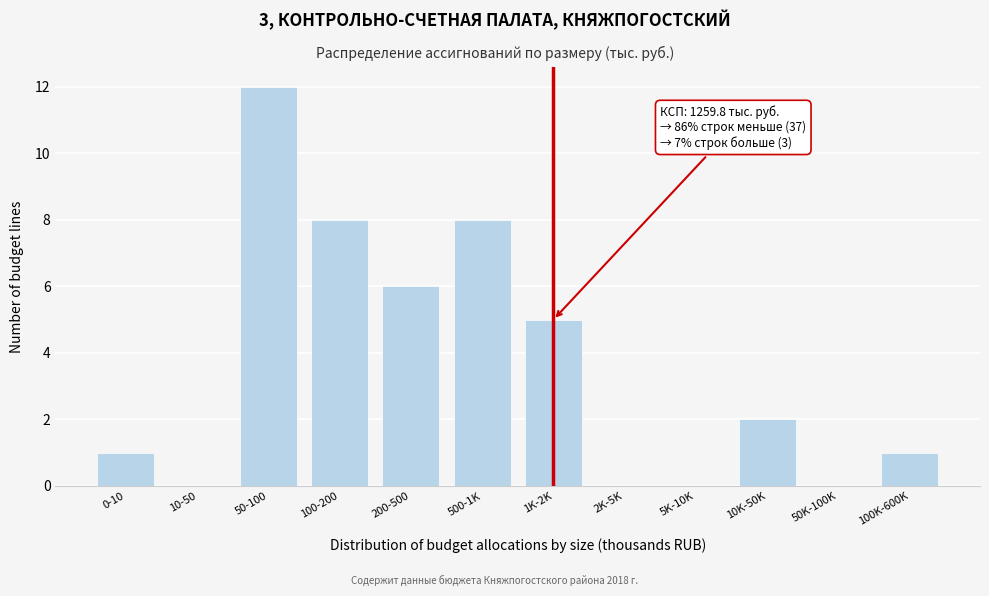

Reading left to right, transcribe all the data shown in this chart.

0-10=1	10-50=0	50-100=12	100-200=8	200-500=6	500-1K=8	1K-2K=5	2K-5K=0	5K-10K=0	10K-50K=2	50K-100K=0	100K-600K=1